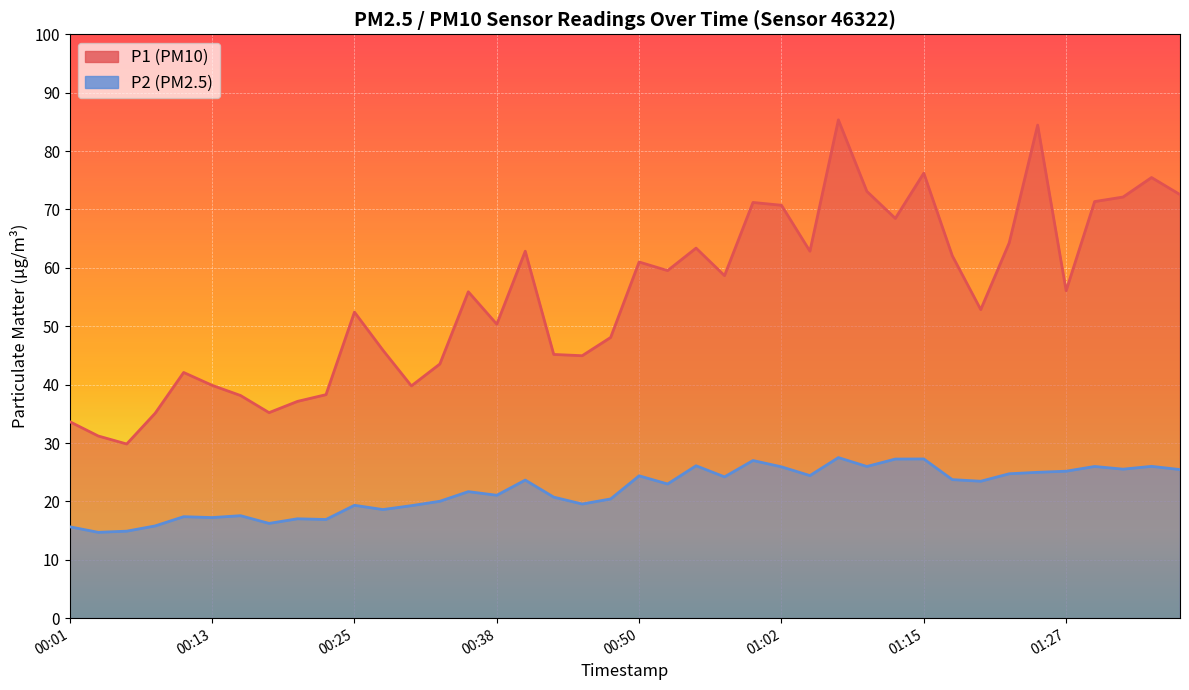

Is the value of P2 at 00:11 greater than the value of P1 at 00:30?

No